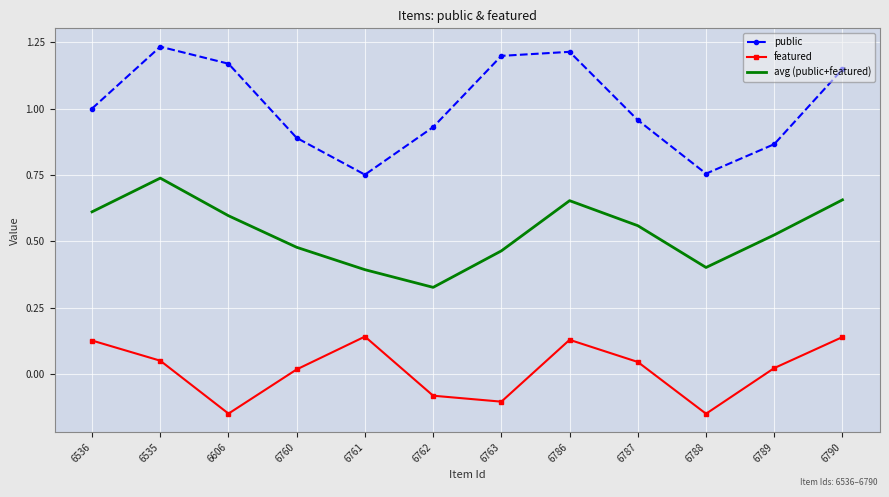

At which label does featured first exceed 0?

6536